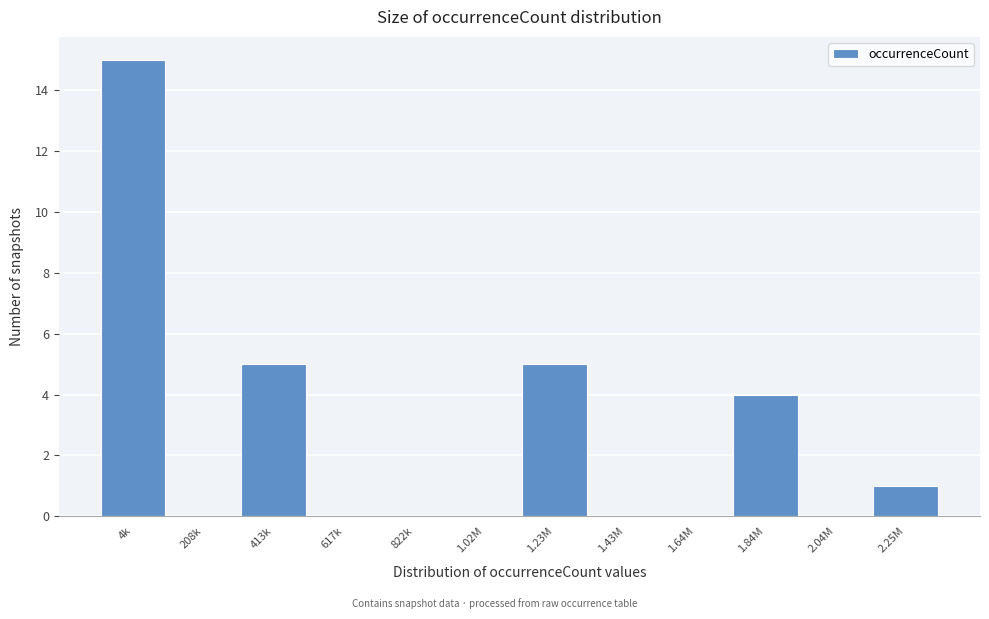

Reading left to right, transcribe all the data shown in this chart.

4k=15	208k=0	413k=5	617k=0	822k=0	1.02M=0	1.23M=5	1.43M=0	1.64M=0	1.84M=4	2.04M=0	2.25M=1